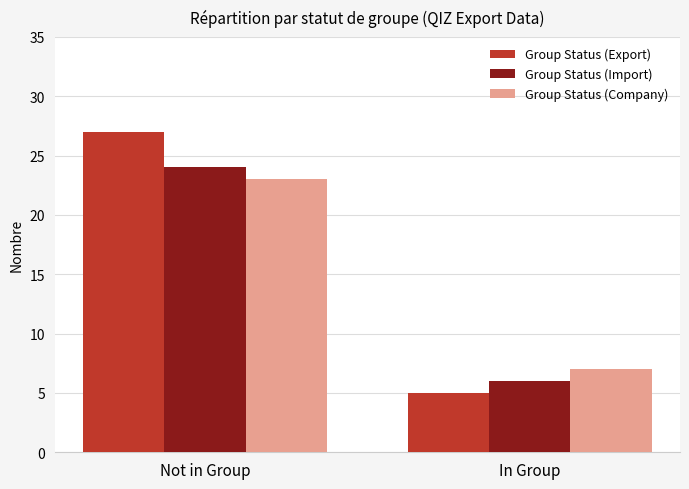

What is the difference between the Group Status (Company) values at Not in Group and In Group?

16